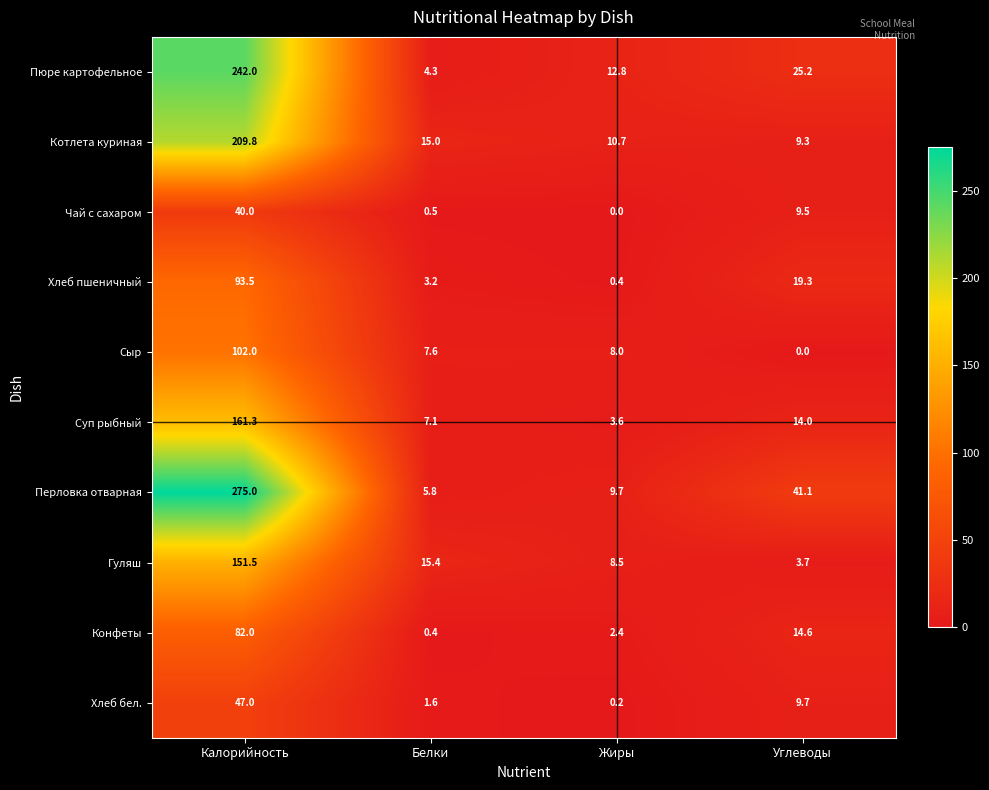

What is the difference between the highest and lowest values at Калорийность?

235.0